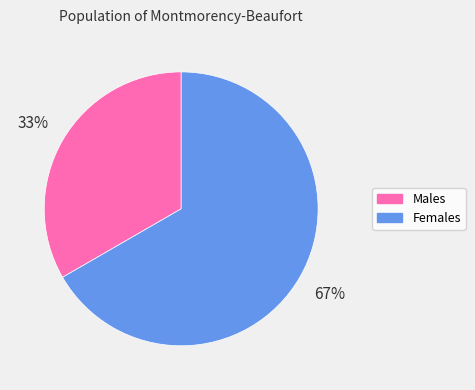

Which slice is the smallest?

Males